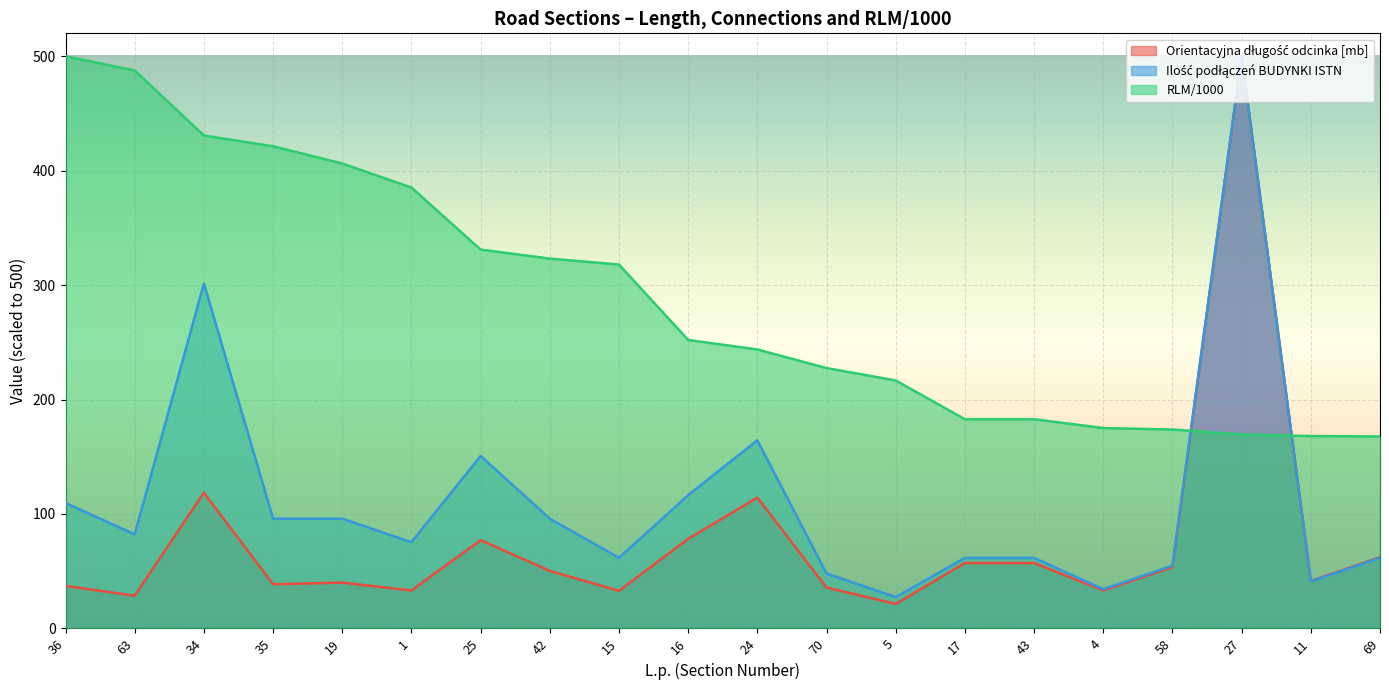

What is the difference between the Ilość podłączeń BUDYNKI ISTN values at 27 and 19?

404.1